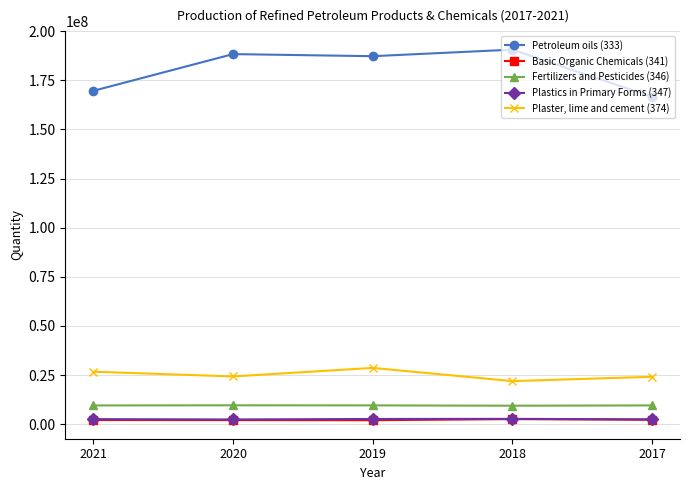

Which series has the widest spread of values?

Petroleum oils (333)